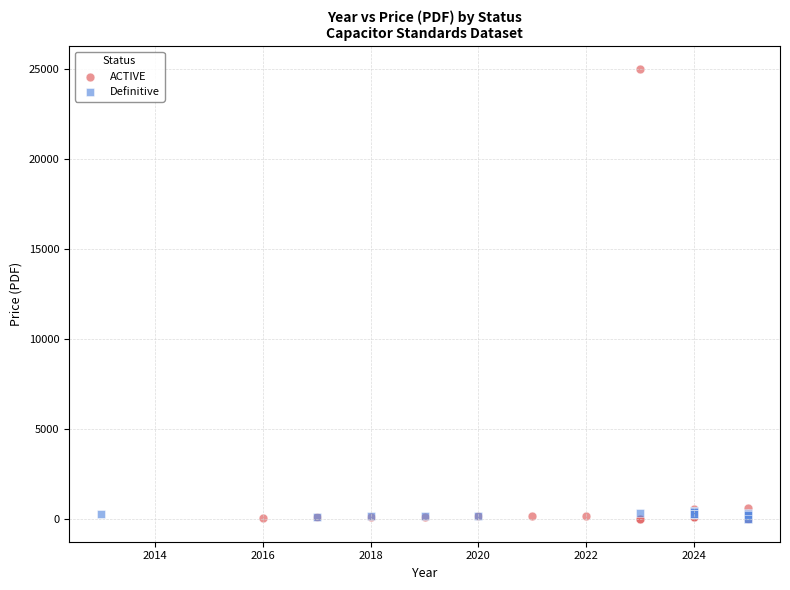

Which series has the widest spread of Y values?

ACTIVE